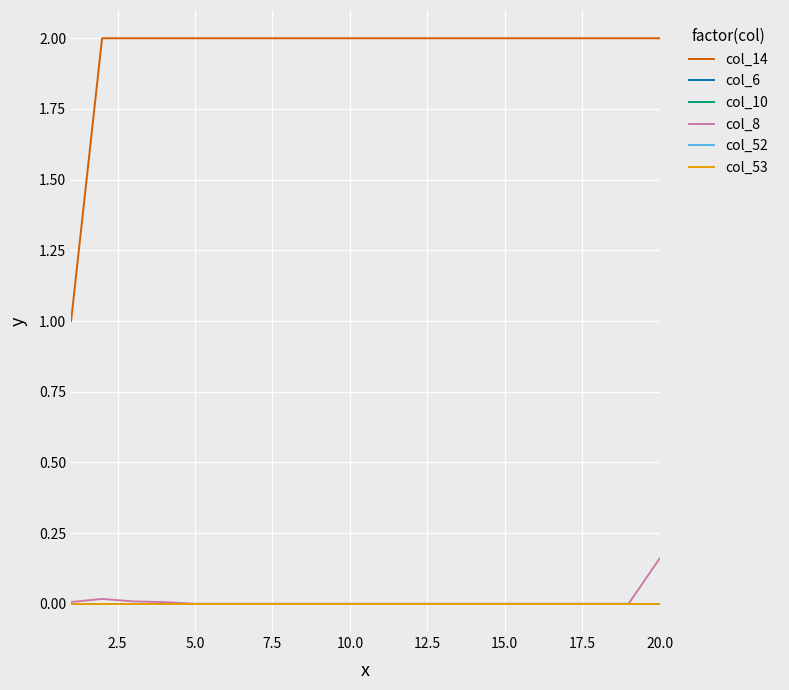

Does the chart display data point markers on the line(s)?

No